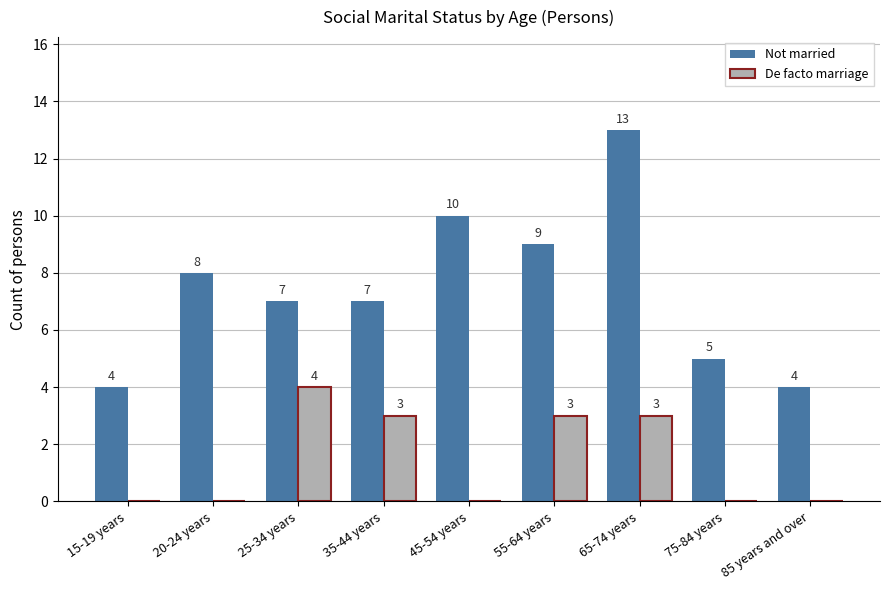

What is the approximate value of Not married at 75-84 years?

5